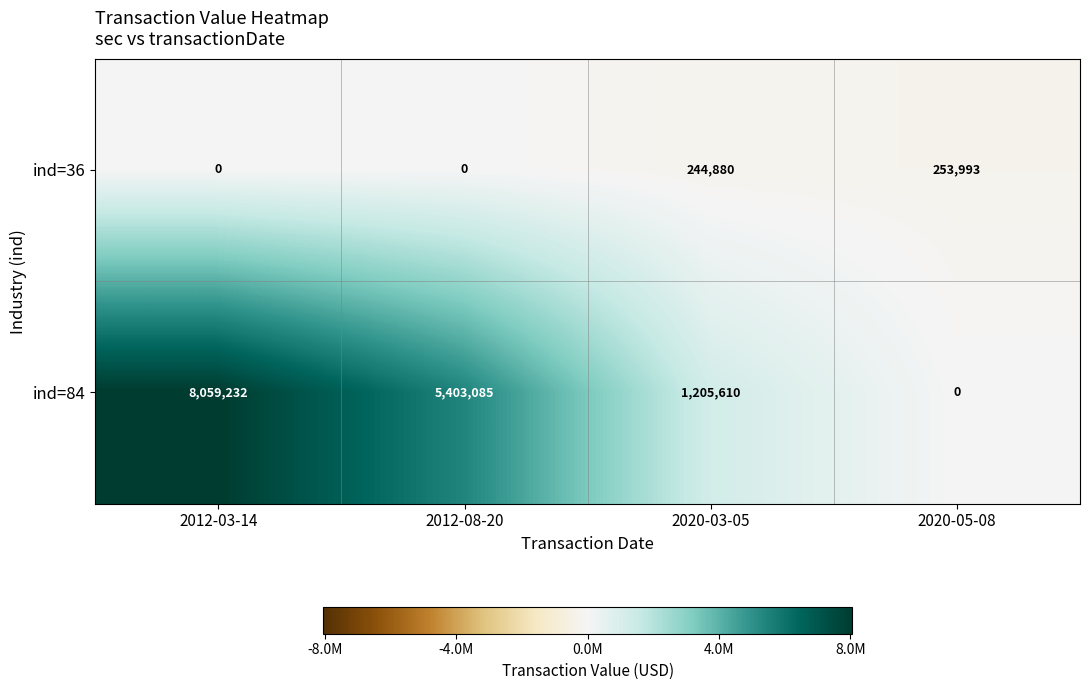

What is the sum of all ind=84 values?

14667927